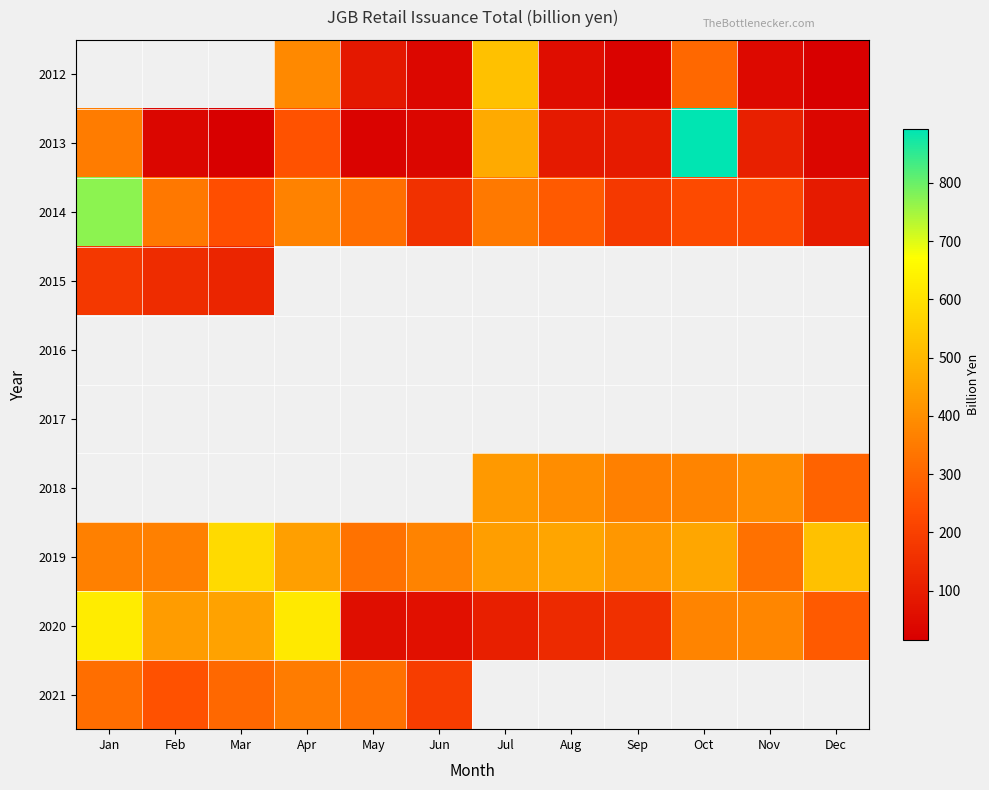

Between Mar and Jun, which series saw the biggest shift?

2020